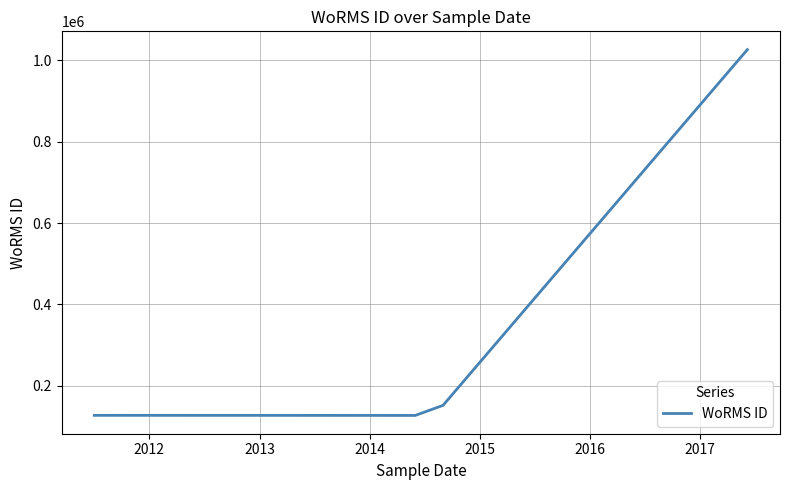

True or false: there are more than 2 points higher than both neighbors.

False